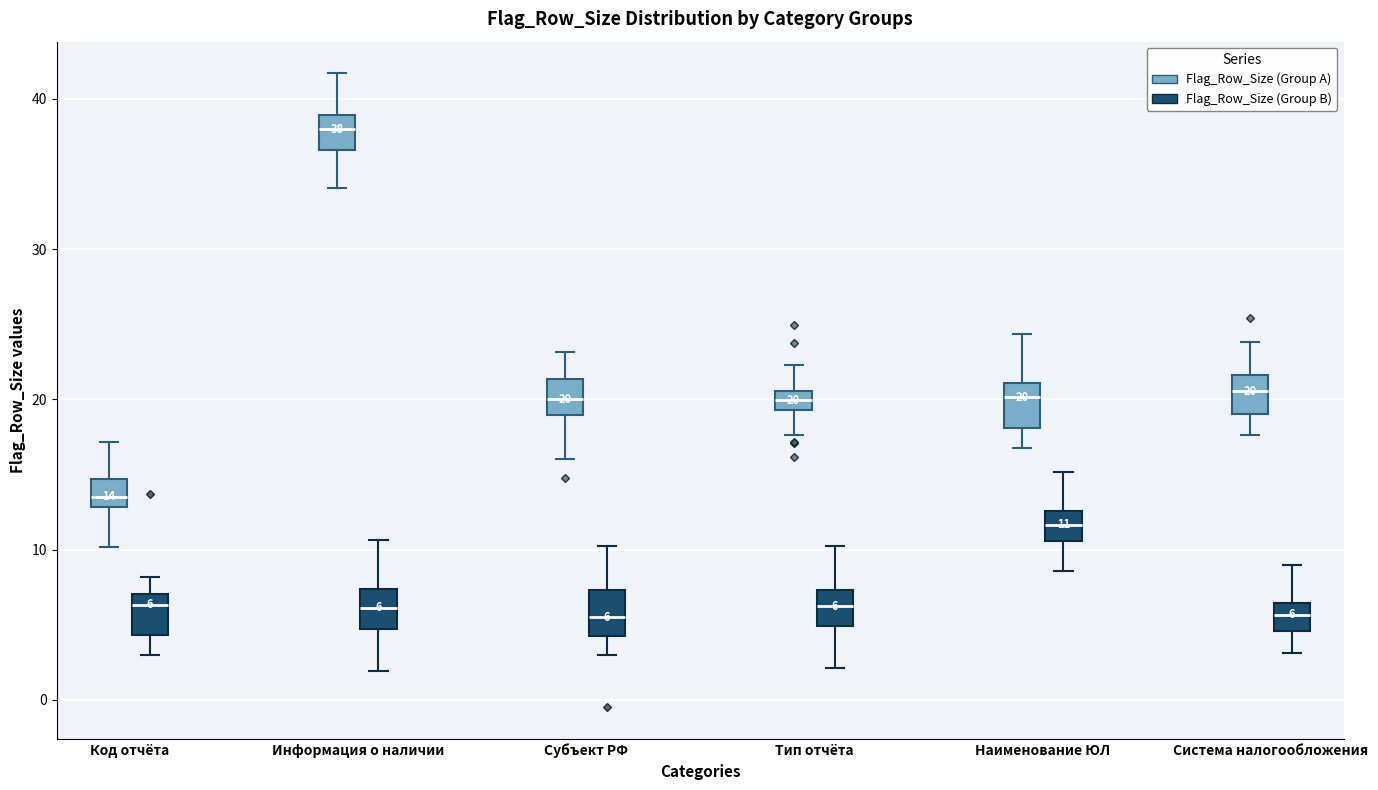

Which box's median line is the highest?

Информация о наличии (Flag_Row_Size (Group A))